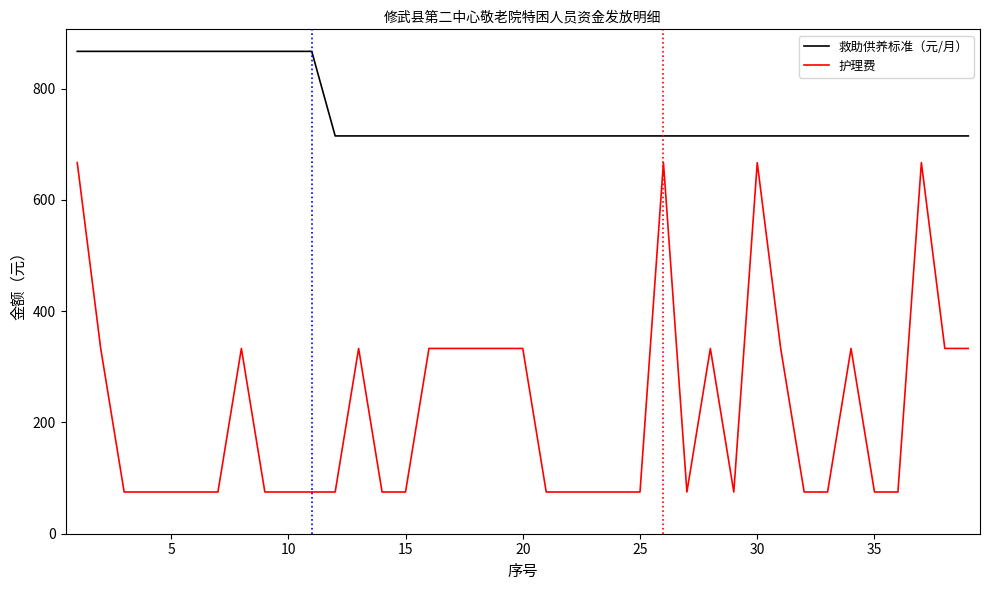

What is the minimum value for 护理费?

75